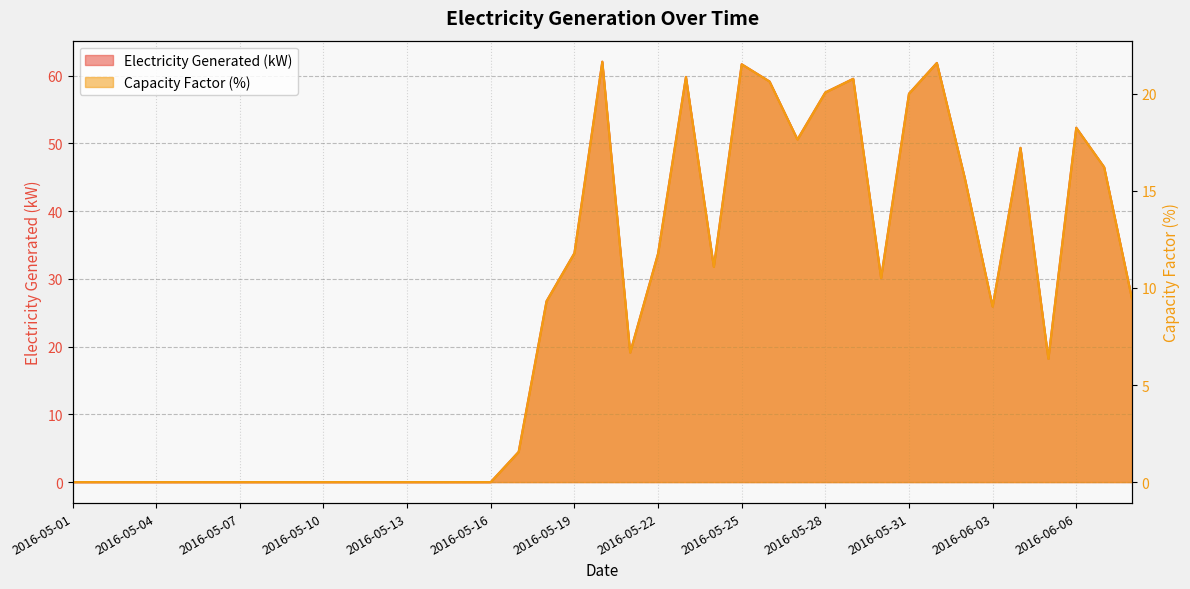

What is the total value across all series at 2016-06-06?

70.5